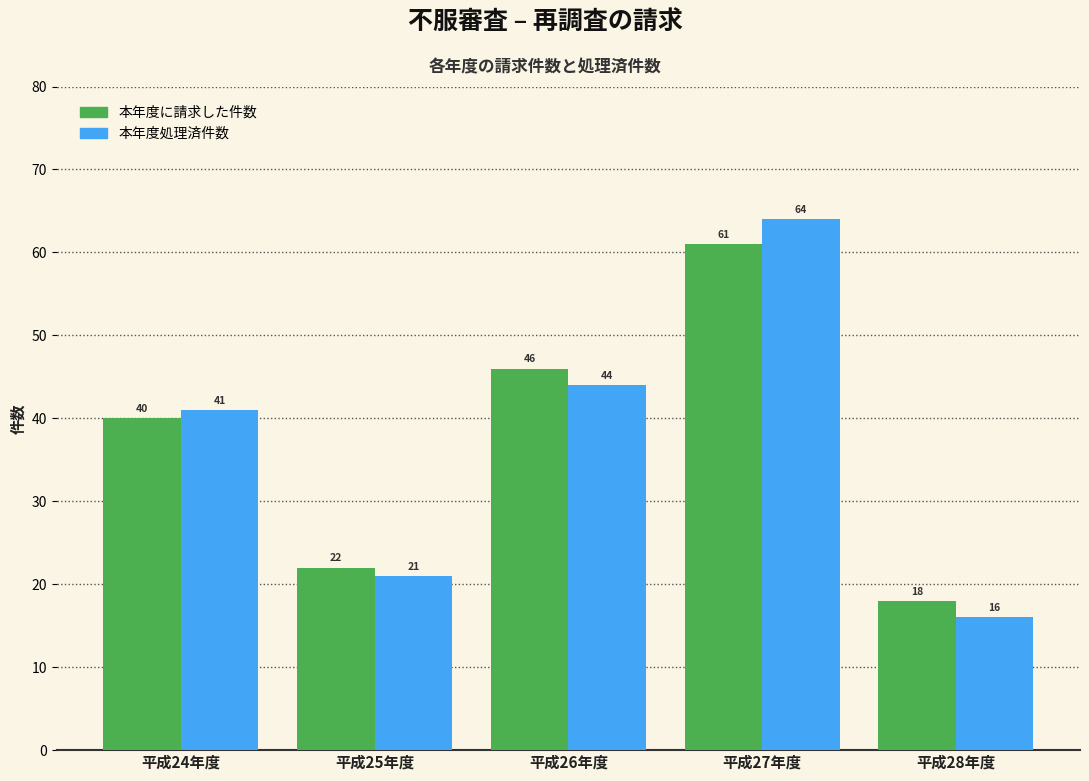

Reading right to left, list all the values displayed in this chart.

本年度に請求した件数: 18	61	46	22	40
本年度処理済件数: 16	64	44	21	41